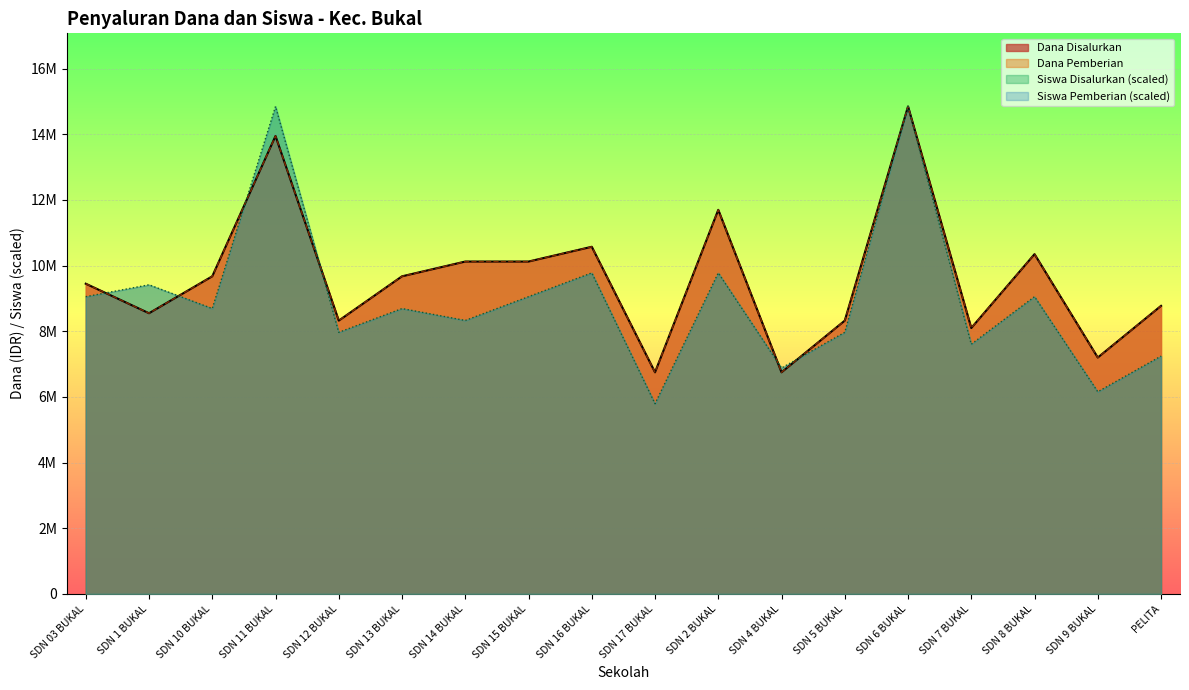

At how many categories does at least one series exceed 7003971?

16